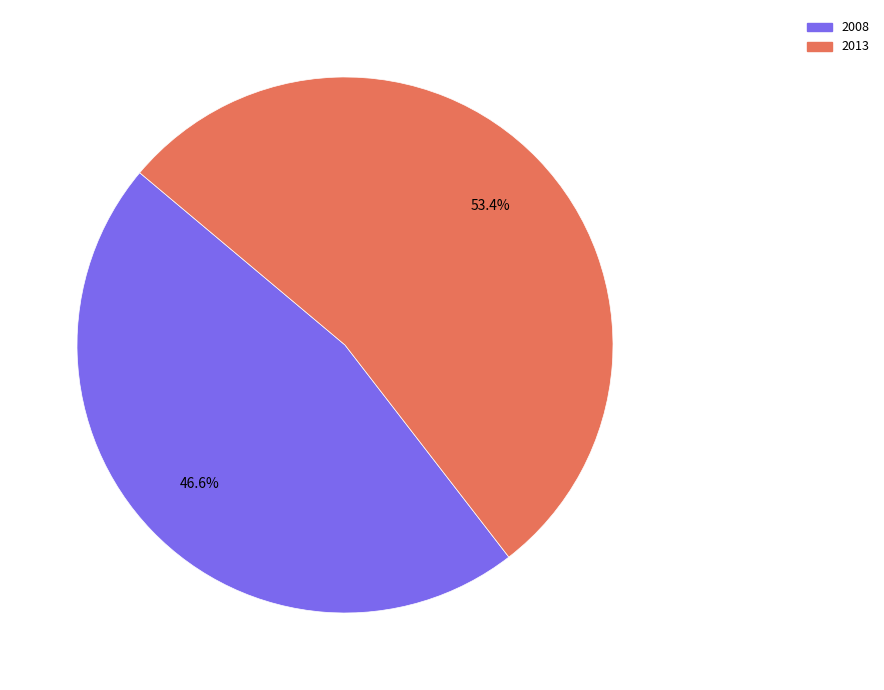

Is the sum of 2008 and 2013 greater than half?

Yes